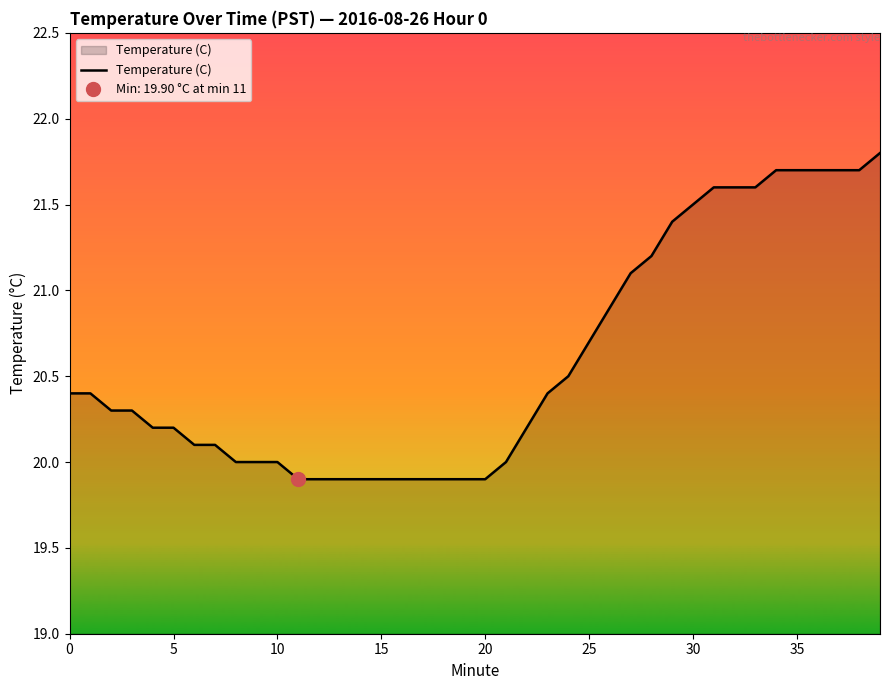

What is the change in value from 14 to 30?

+1.6